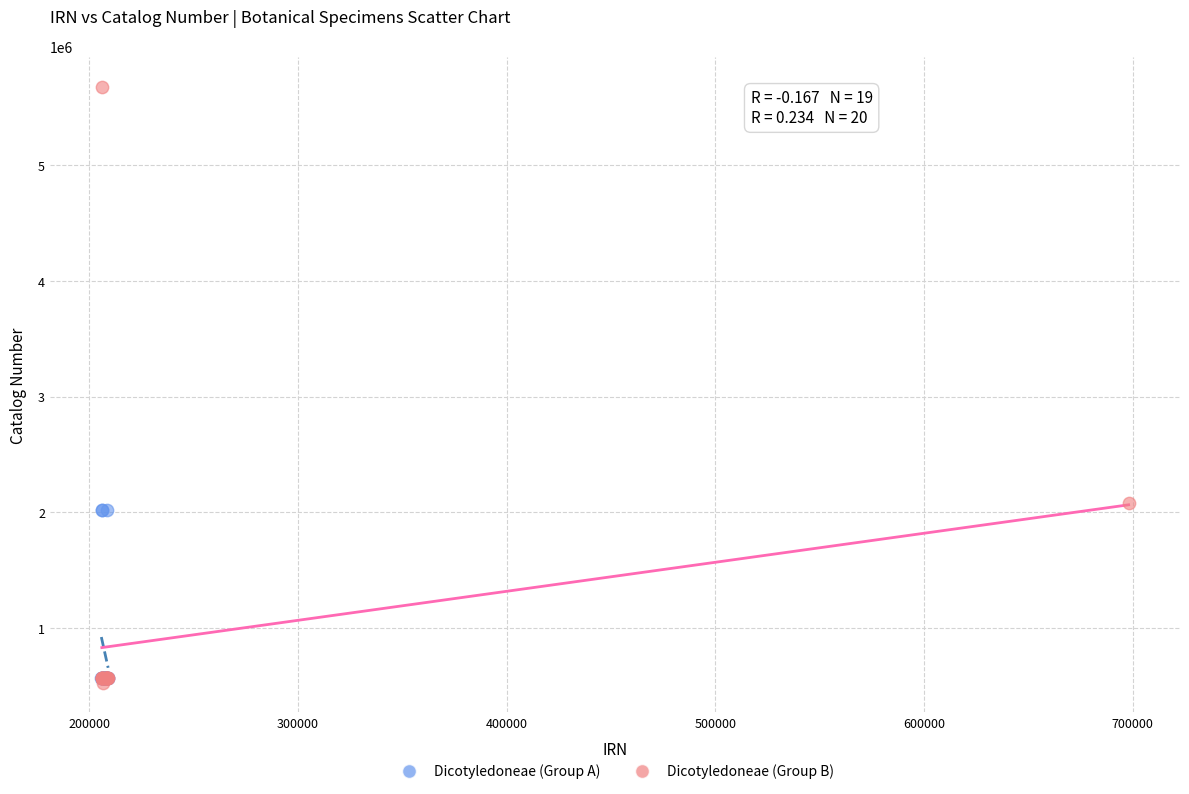

Which series has the largest Y range (max minus min)?

Dicotyledoneae (Group B)